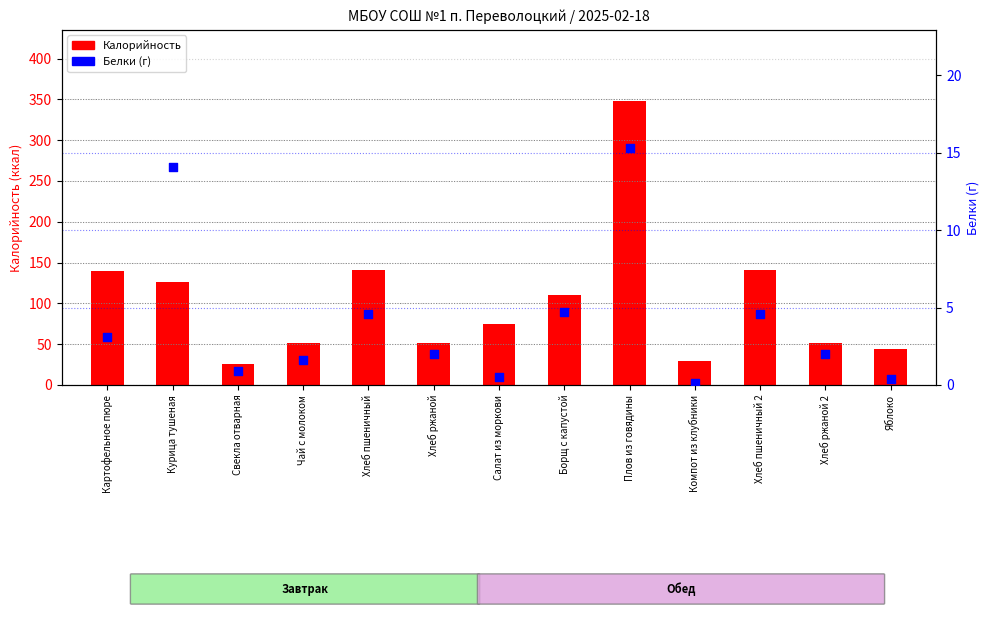

What are all the series names shown in the legend?

Калорийность, Белки